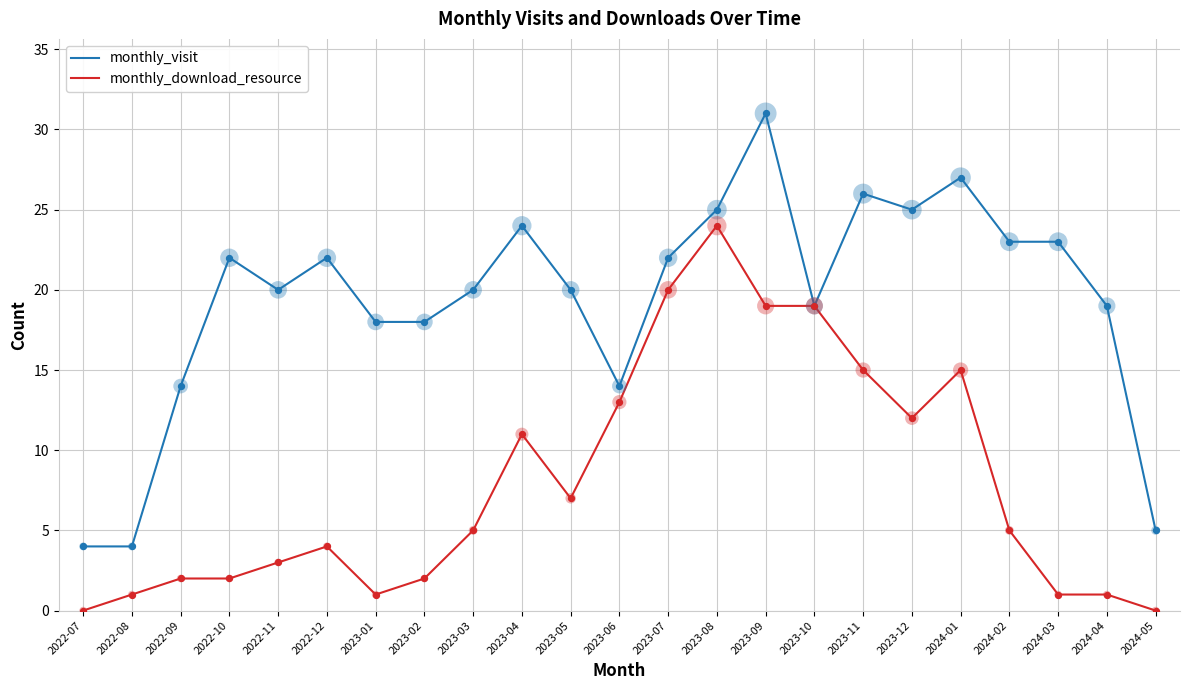

Which series has the widest spread of values?

monthly_visit